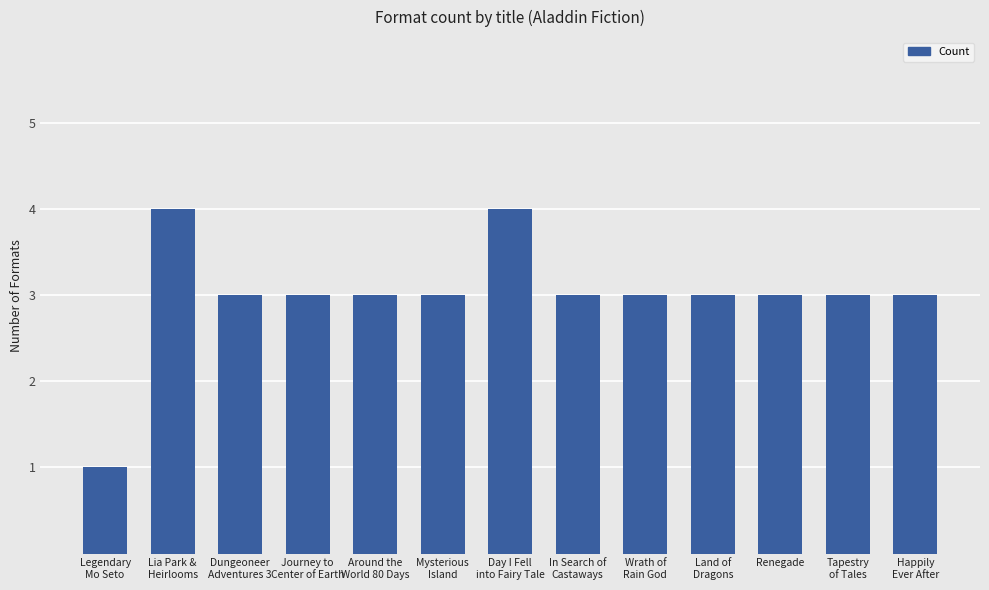

What is the sum of all values?

39